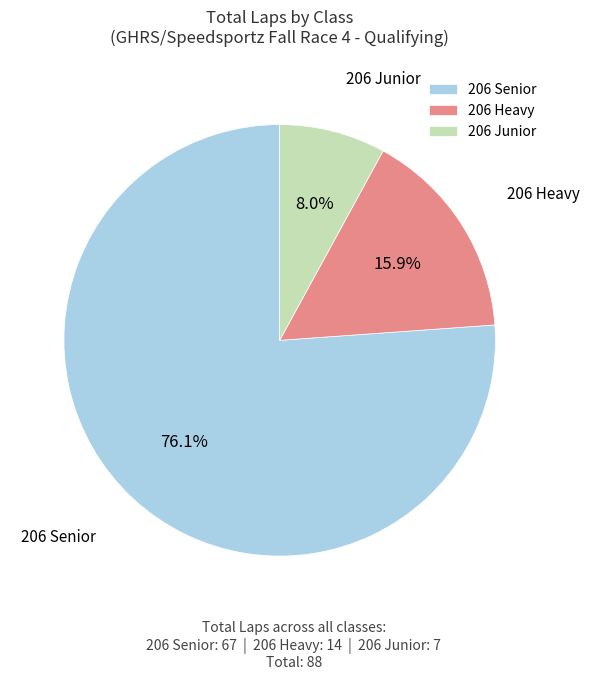

Approximately how many times larger is the value at 206 Junior compared to 206 Heavy?

0.5